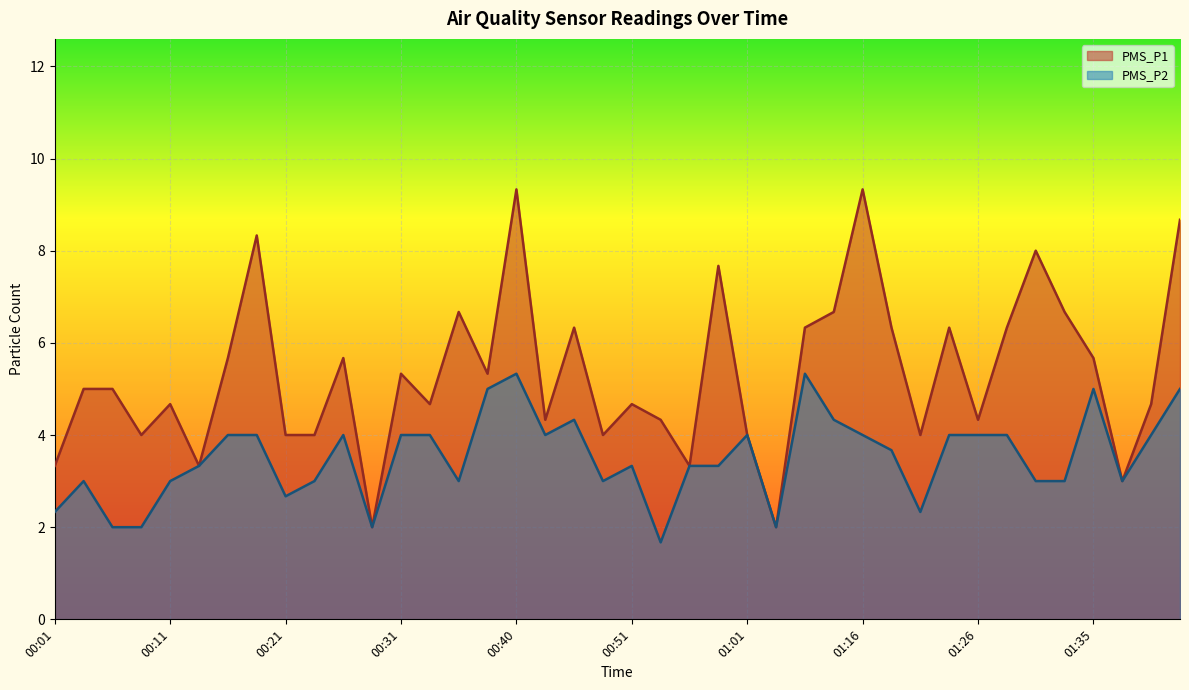

What value does the PMS_P2 series have at 01:01?

4.0